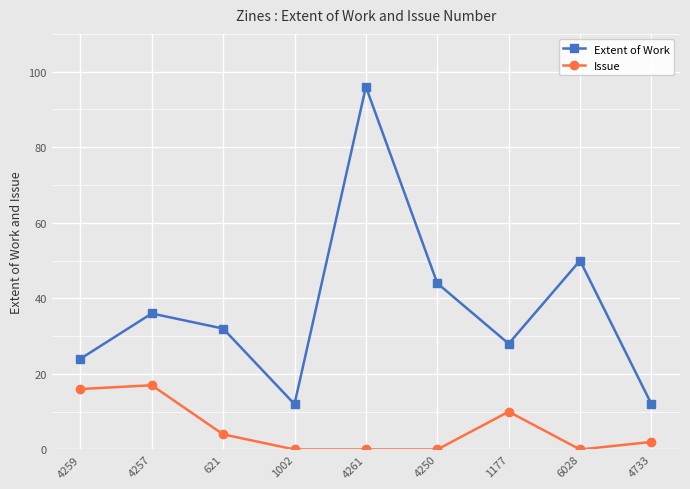

What value does the Extent of Work series have at 621, to the nearest 10?

30